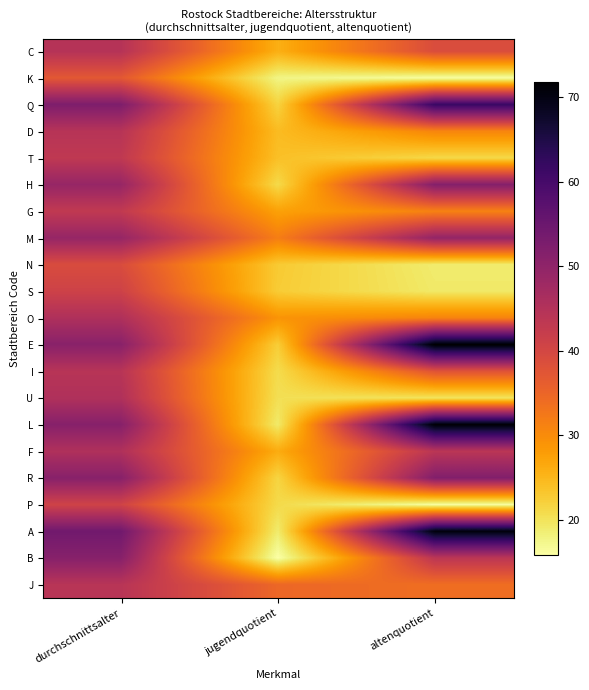

Reading right to left, list all the values displayed in this chart.

C: altenquotient=38.9	jugendquotient=25.8	durchschnittsalter=44.6
K: altenquotient=16.1	jugendquotient=17.7	durchschnittsalter=37.0
Q: altenquotient=61.6	jugendquotient=21.8	durchschnittsalter=52.3
D: altenquotient=30.7	jugendquotient=24.4	durchschnittsalter=44.4
T: altenquotient=21.2	jugendquotient=23.9	durchschnittsalter=43.1
H: altenquotient=51.5	jugendquotient=21.0	durchschnittsalter=48.9
G: altenquotient=31.2	jugendquotient=27.4	durchschnittsalter=42.9
M: altenquotient=49.4	jugendquotient=31.7	durchschnittsalter=49.0
N: altenquotient=18.9	jugendquotient=22.8	durchschnittsalter=39.0
S: altenquotient=19.2	jugendquotient=22.6	durchschnittsalter=41.0
O: altenquotient=30.9	jugendquotient=29.0	durchschnittsalter=45.5
E: altenquotient=71.8	jugendquotient=22.4	durchschnittsalter=50.8
I: altenquotient=37.7	jugendquotient=20.8	durchschnittsalter=44.3
U: altenquotient=19.8	jugendquotient=20.4	durchschnittsalter=45.4
L: altenquotient=71.3	jugendquotient=19.1	durchschnittsalter=51.1
F: altenquotient=43.8	jugendquotient=26.2	durchschnittsalter=45.4
R: altenquotient=51.8	jugendquotient=21.6	durchschnittsalter=51.0
P: altenquotient=16.2	jugendquotient=21.0	durchschnittsalter=40.7
A: altenquotient=70.6	jugendquotient=18.9	durchschnittsalter=54.1
B: altenquotient=43.7	jugendquotient=15.8	durchschnittsalter=51.1
J: altenquotient=33.8	jugendquotient=34.7	durchschnittsalter=44.2